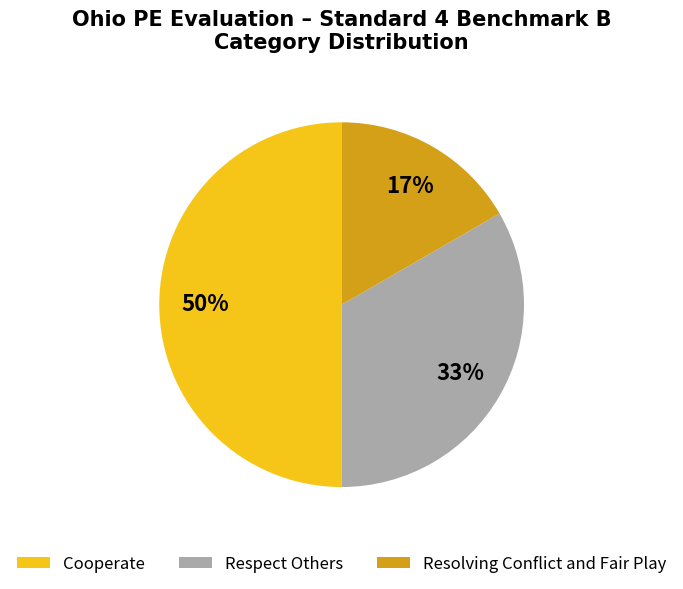

Is it true that Respect Others is 33% of the pie?

True